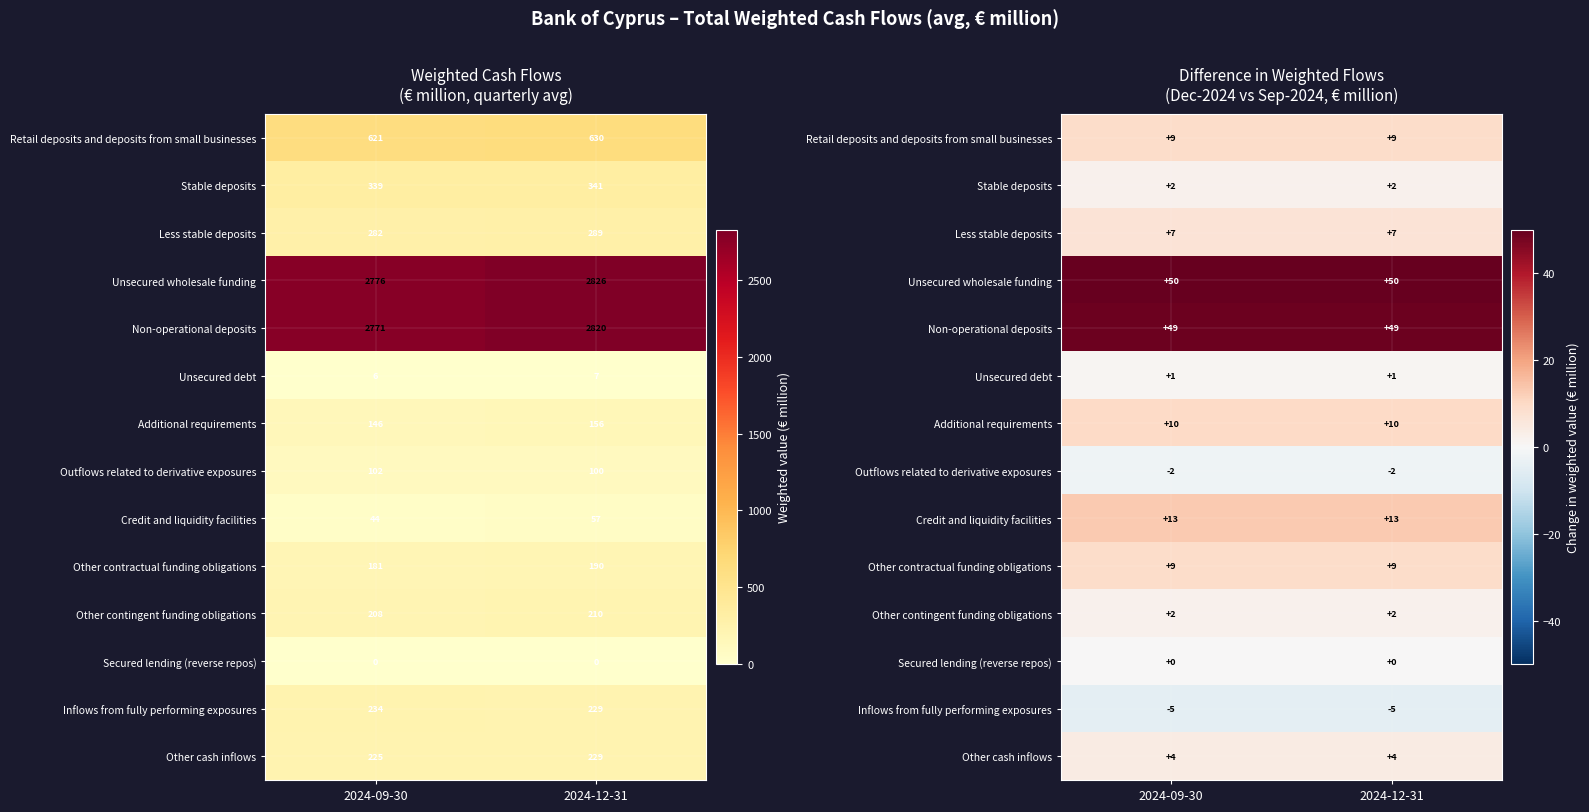

Which category has the lowest value across all series?

2024-09-30